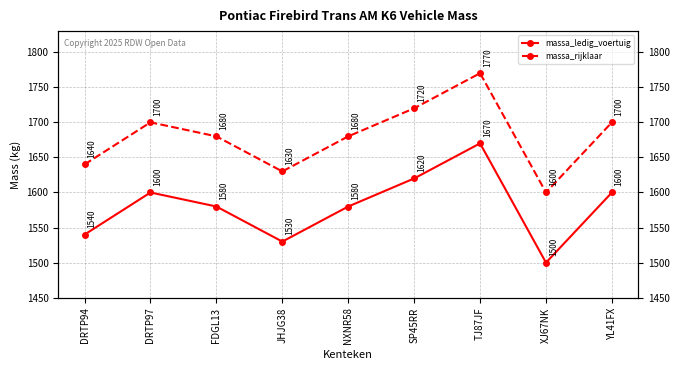

What is the approximate value of massa_rijklaar at DRTP94?

1640